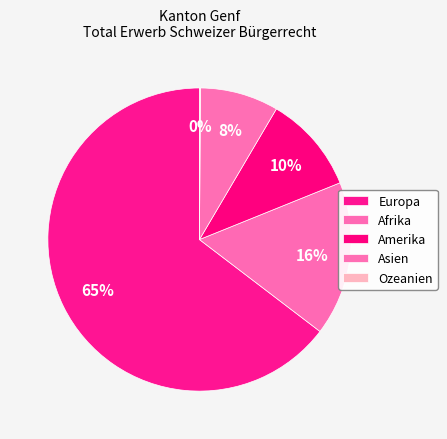

The Amerika slice represents 1% of the pie. True or false?

False